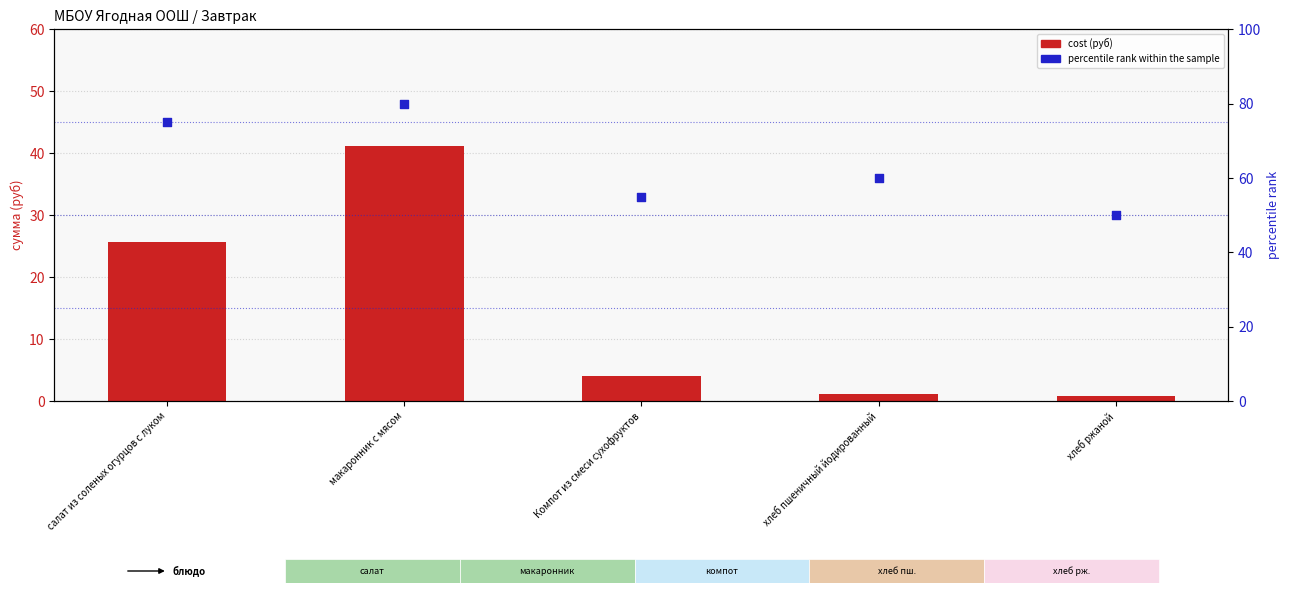

Which series has the largest Y range (max minus min)?

cost